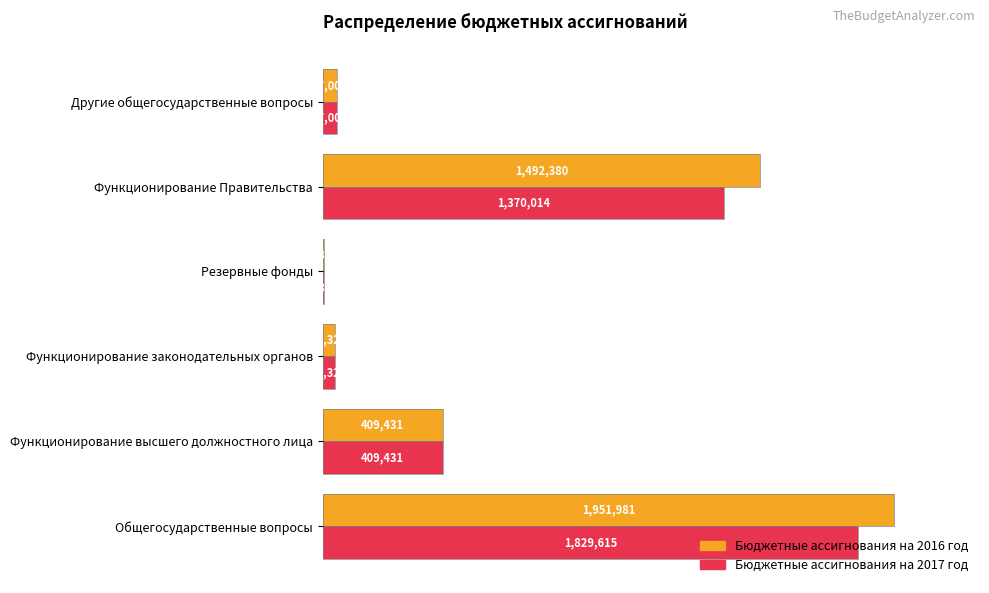

What are all the series names shown in the legend?

Бюджетные ассигнования на 2016 год, Бюджетные ассигнования на 2017 год